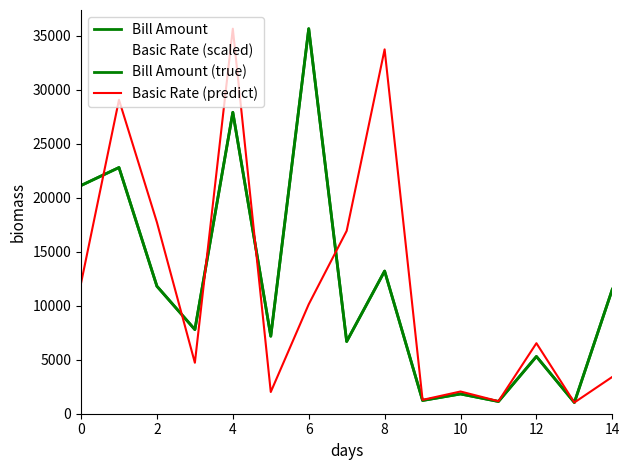

True or false: Bill Amount (true) and Basic Rate (scaled) cross at least once.

False